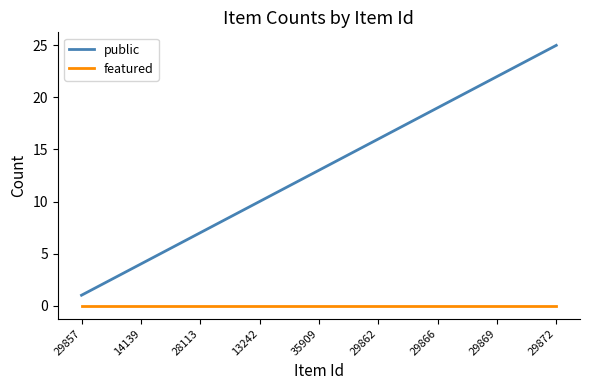

True or false: featured and public intersect in this chart.

False